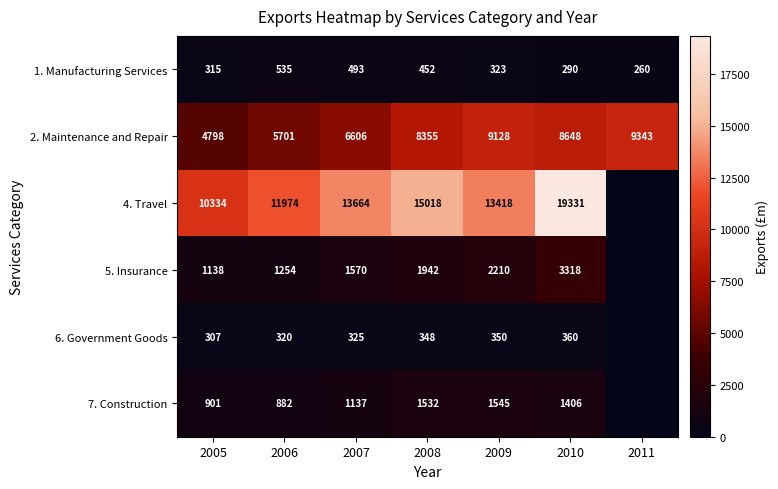

Where does the 1. Manufacturing Services series first go above 323?

2006